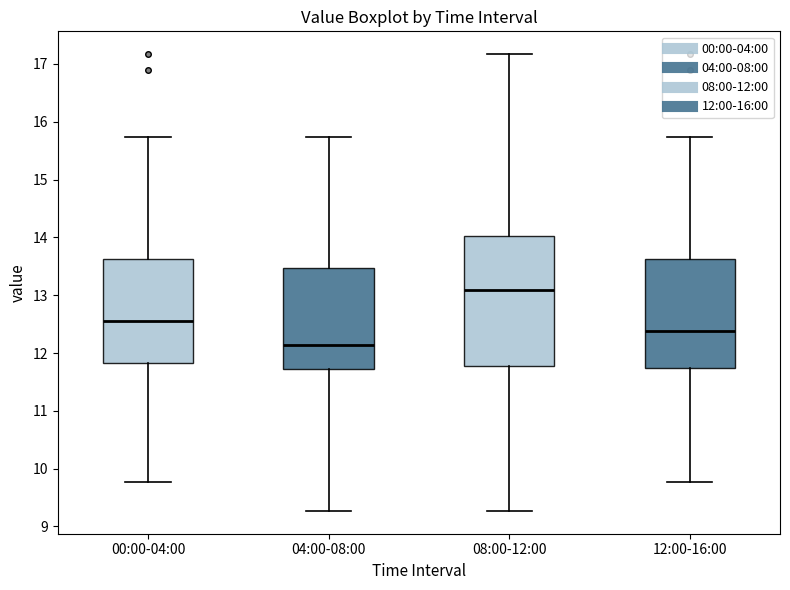

Reading left to right, read every box against the y-axis: the position of its median line, the range the box covers, and the ends of its whiskers. The values are not printed on the chart, so give them approximately, as read against the axis.

00:00-04:00: median 12.6, box 11.8 to 13.6, whiskers 9.8 to 15.7
04:00-08:00: median 12.1, box 11.7 to 13.5, whiskers 9.3 to 15.7
08:00-12:00: median 13.1, box 11.8 to 14.0, whiskers 9.3 to 17.2
12:00-16:00: median 12.4, box 11.7 to 13.6, whiskers 9.8 to 15.7